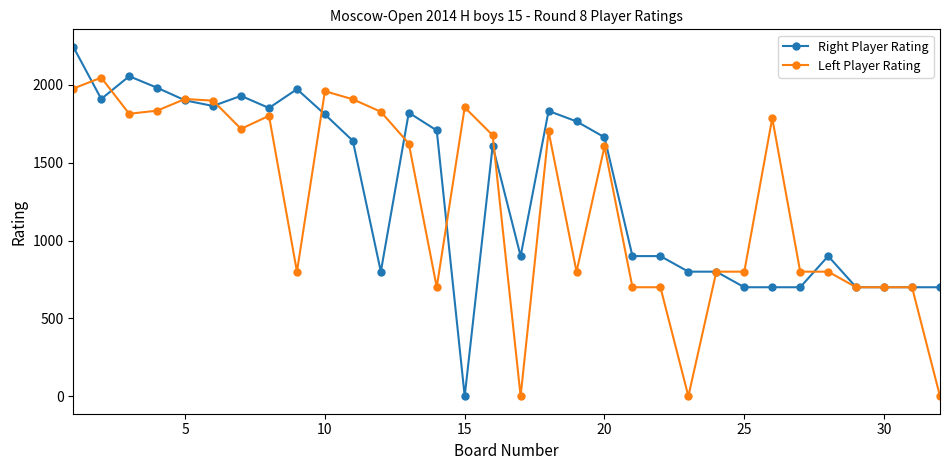

What is the maximum value for Left Player Rating?

2046